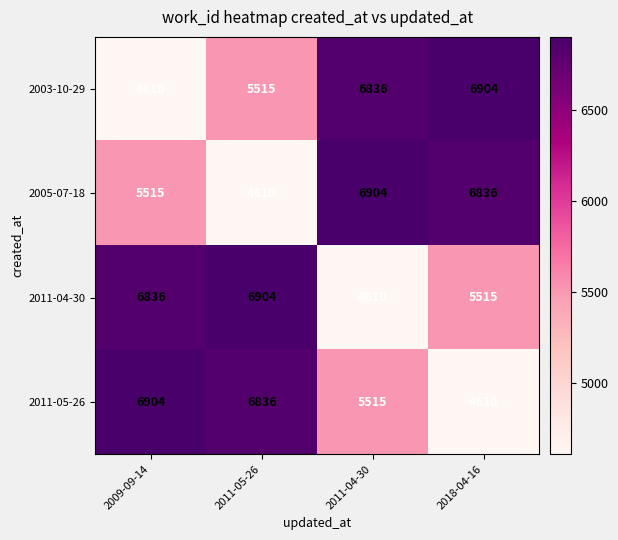

Rank the categories by 2011-05-26 value from highest to lowest.

2009-09-14, 2011-05-26, 2011-04-30, 2018-04-16